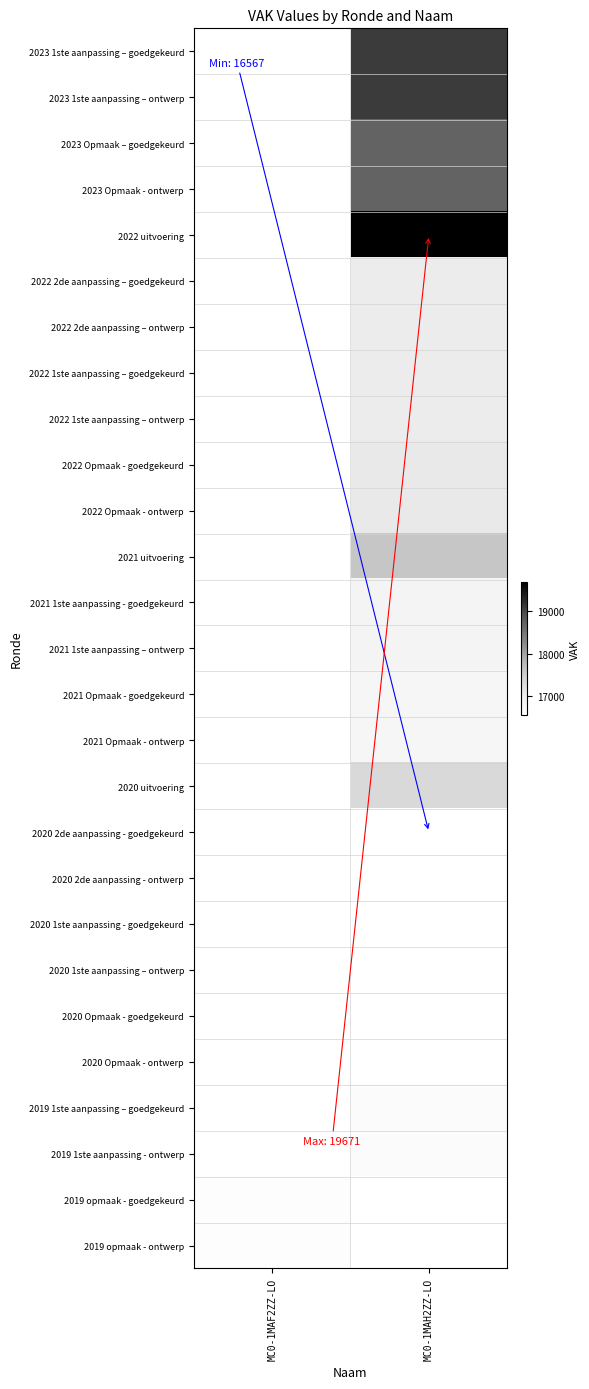

At which category does the chart reach its peak across all series?

MC0-1MAH2ZZ-LO